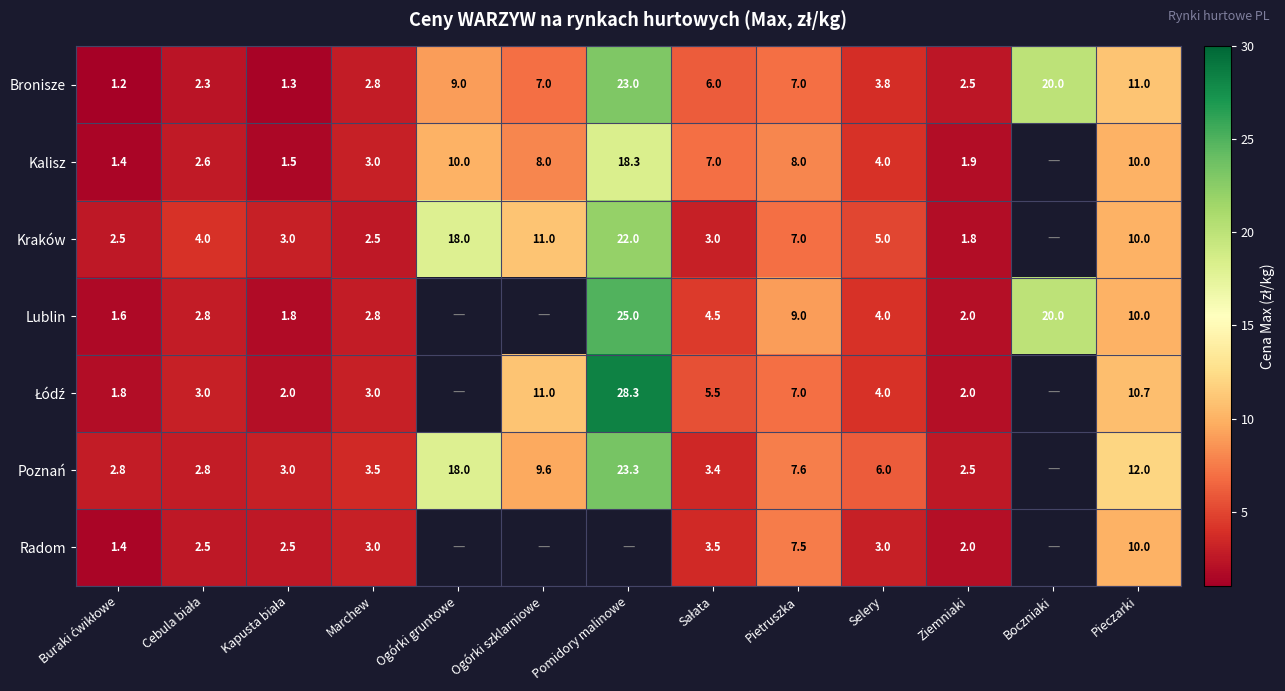

What is the minimum value for Bronisze?

1.2